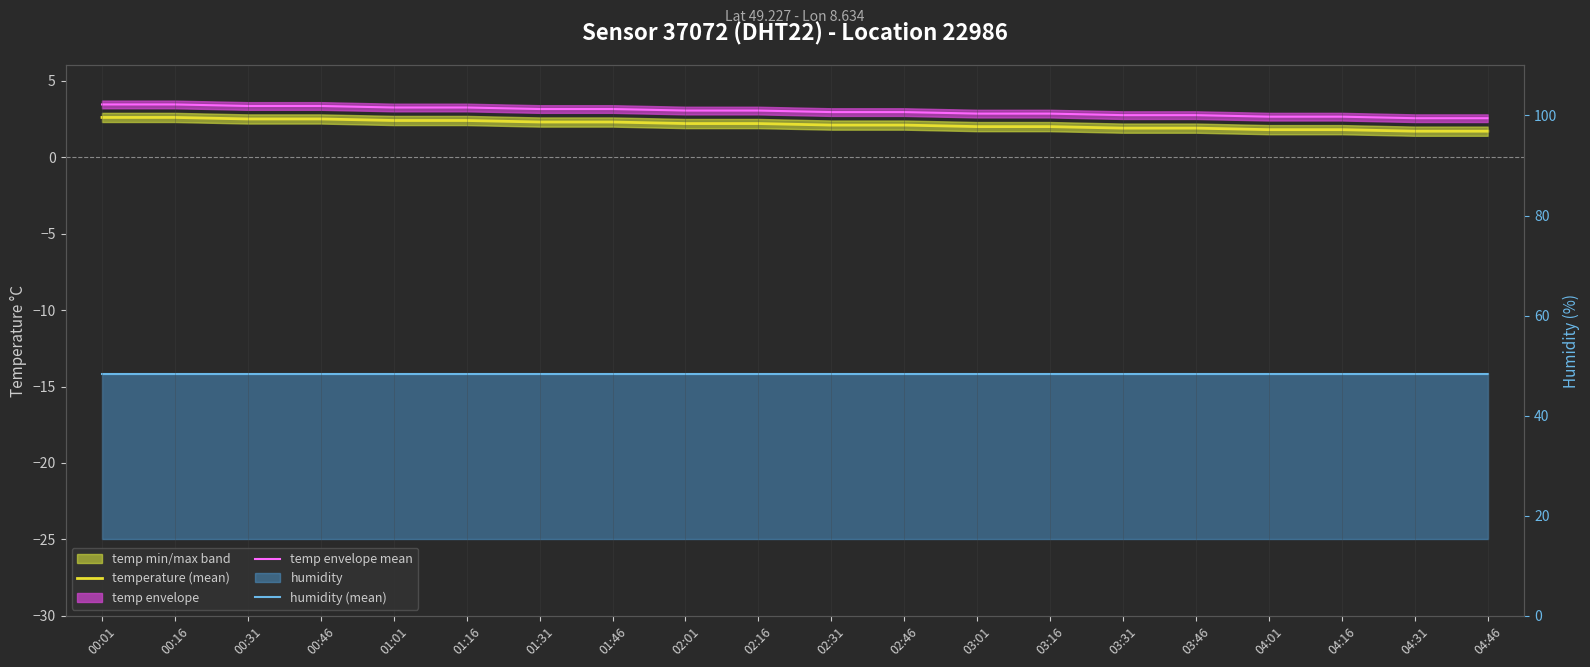

What is the difference between the temp envelope mean values at 04:46 and 02:01?

0.5